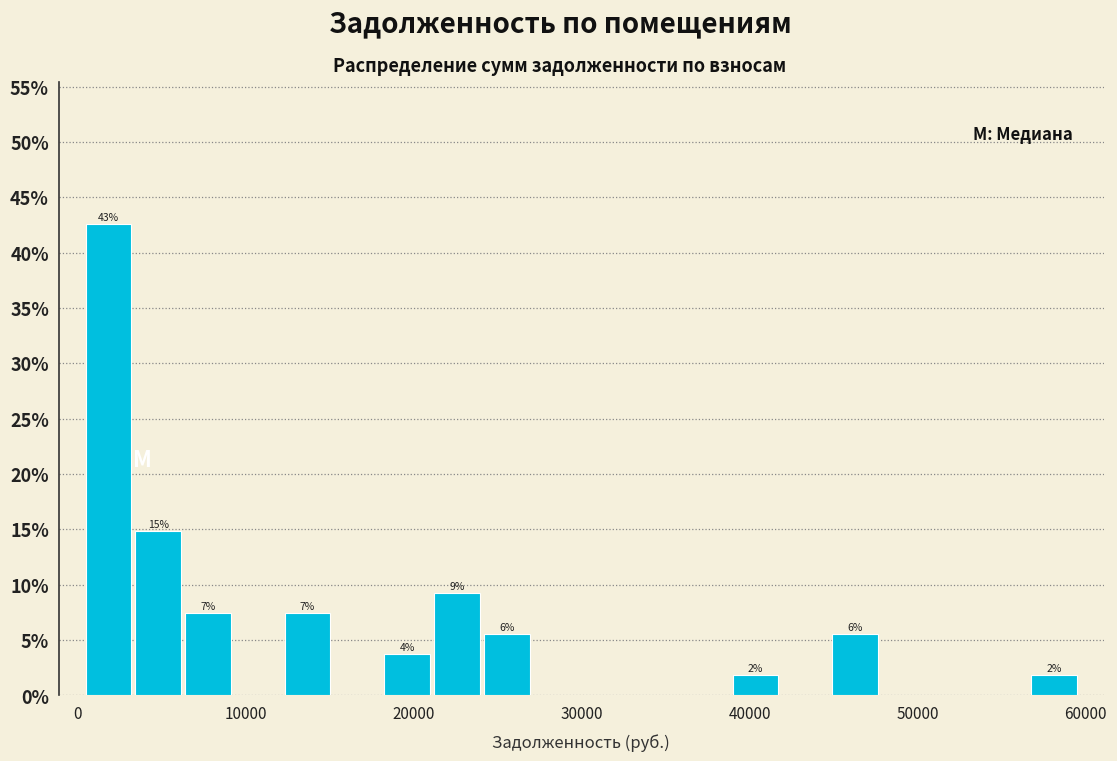

Read against the x-axis, roughly where is the centre of the tallest bar?

2000